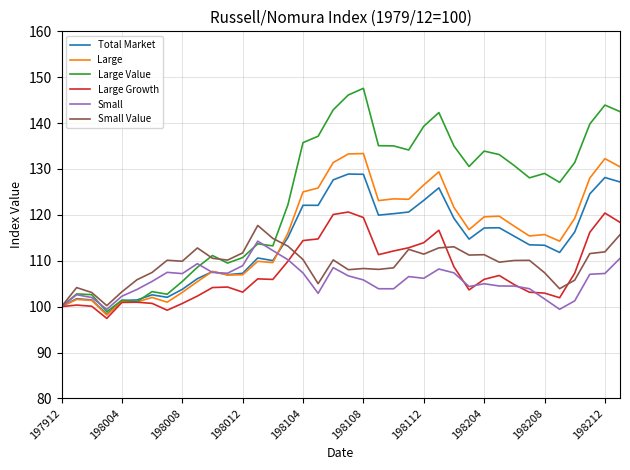

In Small Value, how many points are higher than both neighbors (excluding endpoints)?

10